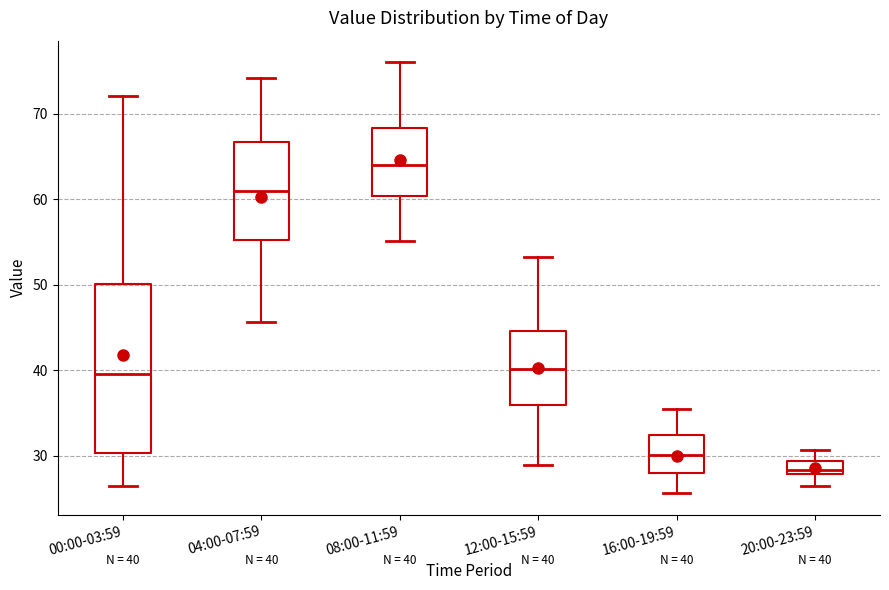

Which box is the tallest, from its lower edge to its upper edge?

00:00-03:59